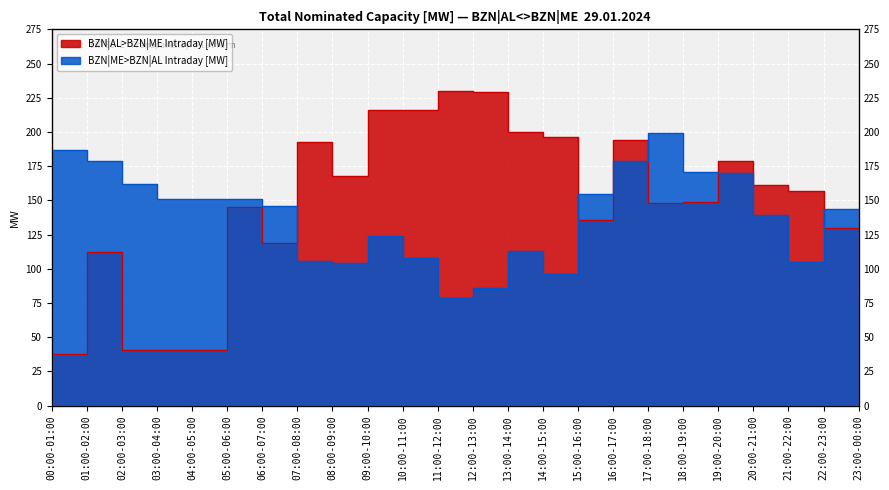

What position from the left is 07:00-08:00?

8